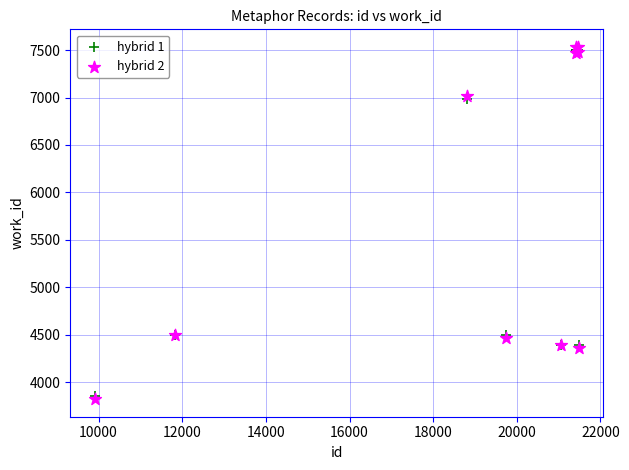

What are all the series names shown in the legend?

hybrid 1, hybrid 2